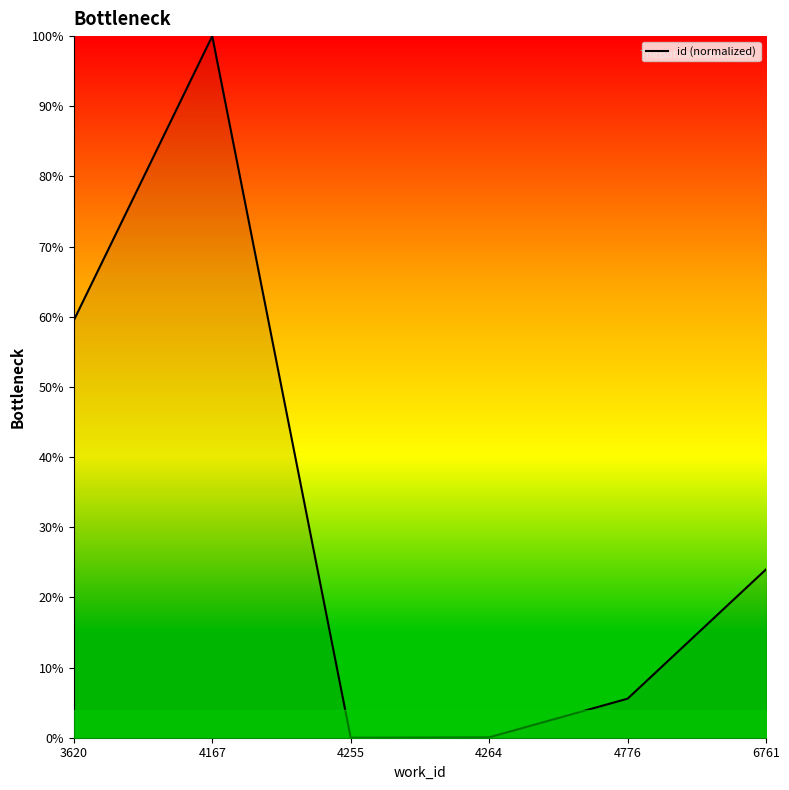

How many interior local valleys (lower than both neighbors) does the data have?

1